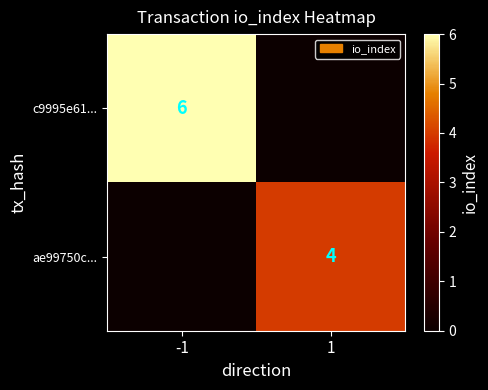

Is it true that ae99750c... equals 3 at 1?

False